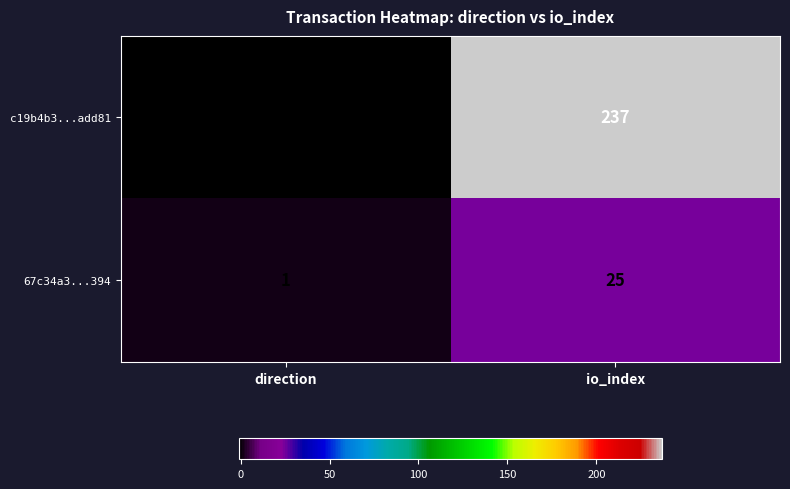

What is the greatest value displayed?

237